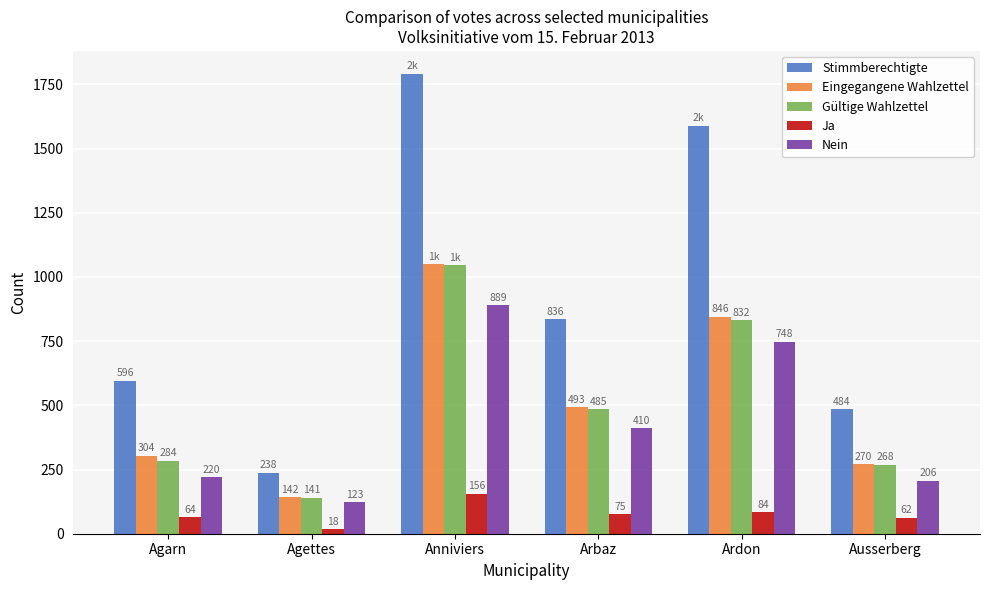

Rank the categories by Eingegangene Wahlzettel value from lowest to highest.

Agettes, Ausserberg, Agarn, Arbaz, Ardon, Anniviers